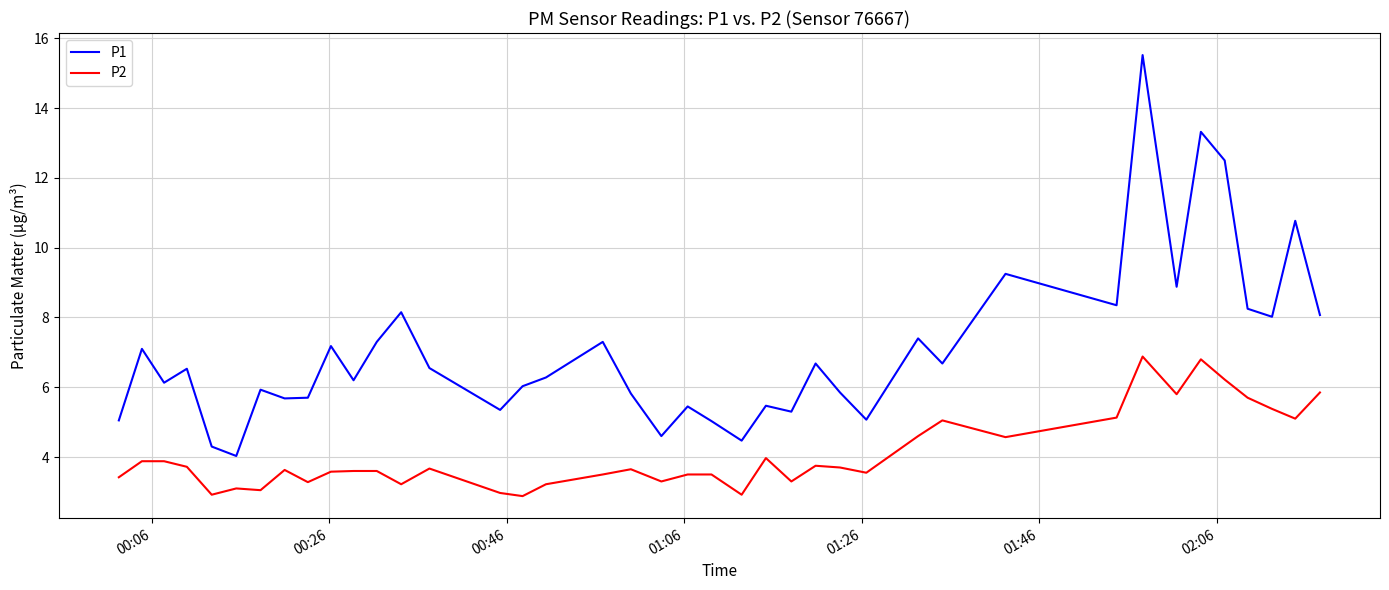

What is the difference between the maximum and minimum values in the P2 series?

4.0